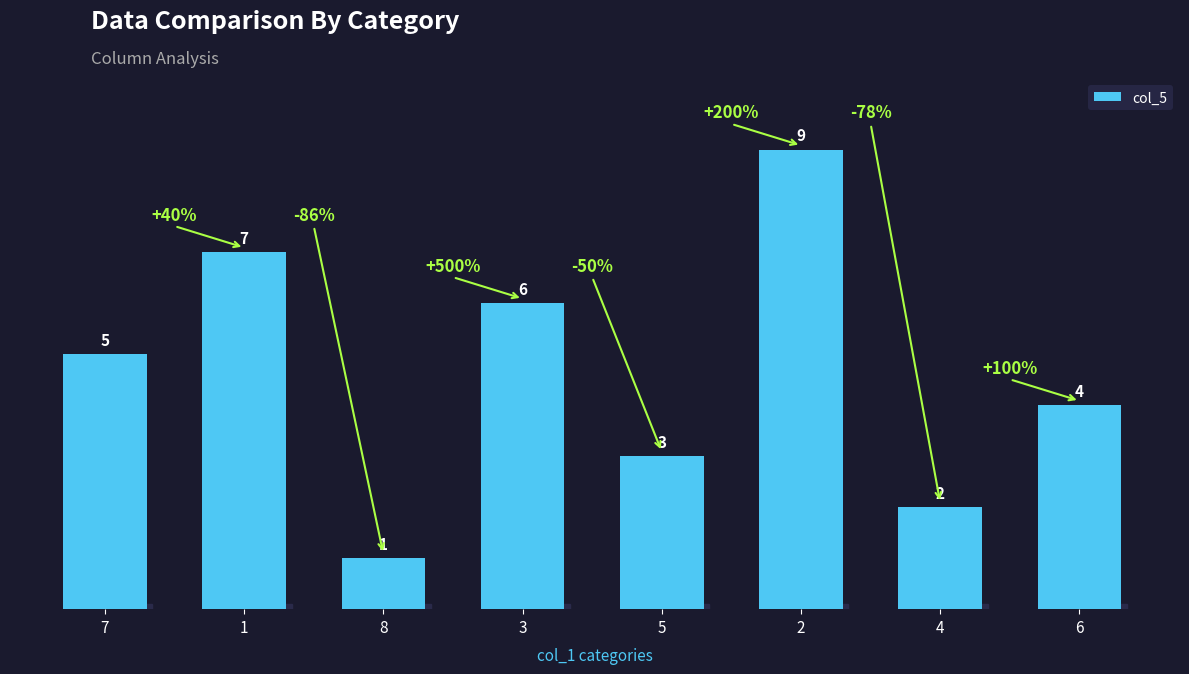

Is it true that the value at 5 is 3?

True